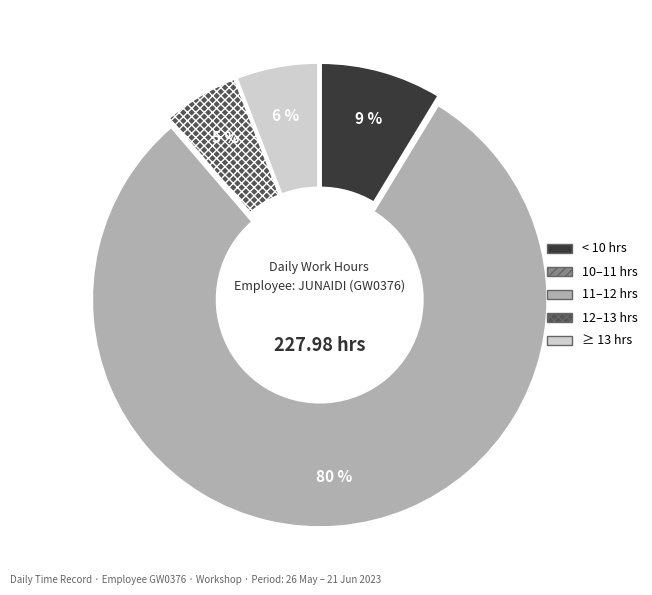

Between 12–13 hrs and 11–12 hrs, which is larger?

11–12 hrs